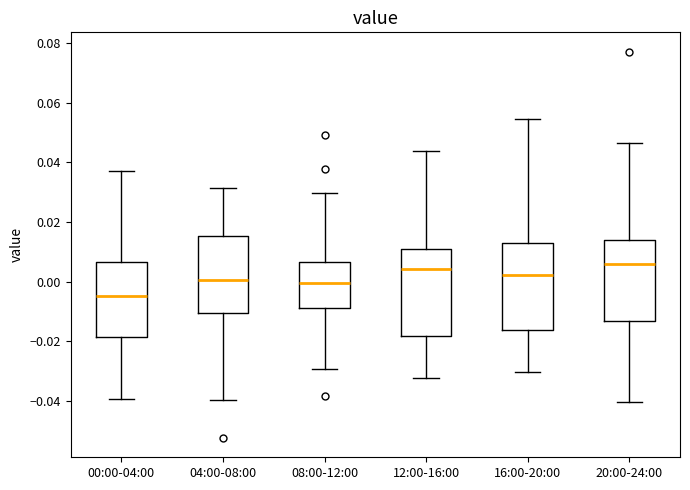

Reading left to right, transcribe this box plot: for each box, give where its median line is, the range the box spans, and where its two whiskers end, as read against the y-axis. The values are not printed on the chart, so give them approximately, as read against the axis.

00:00-04:00: median -0.004, box -0.018 to 0.006, whiskers -0.040 to 0.038
04:00-08:00: median 0.000, box -0.010 to 0.016, whiskers -0.040 to 0.032
08:00-12:00: median 0.000, box -0.008 to 0.006, whiskers -0.030 to 0.030
12:00-16:00: median 0.004, box -0.018 to 0.010, whiskers -0.032 to 0.044
16:00-20:00: median 0.002, box -0.016 to 0.012, whiskers -0.030 to 0.054
20:00-24:00: median 0.006, box -0.014 to 0.014, whiskers -0.040 to 0.046